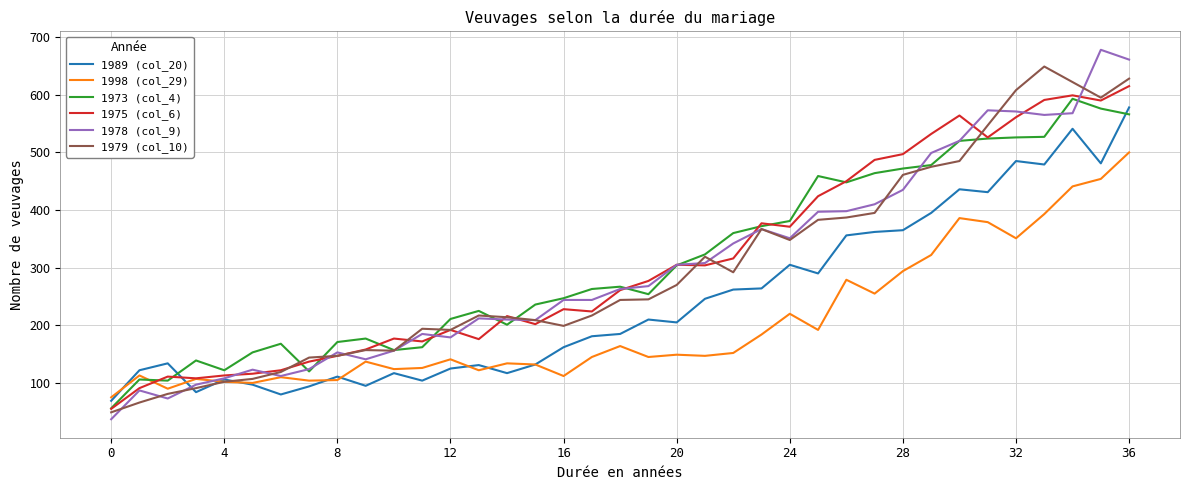

True or false: 1989 (col_20) and 1998 (col_29) intersect in this chart.

True